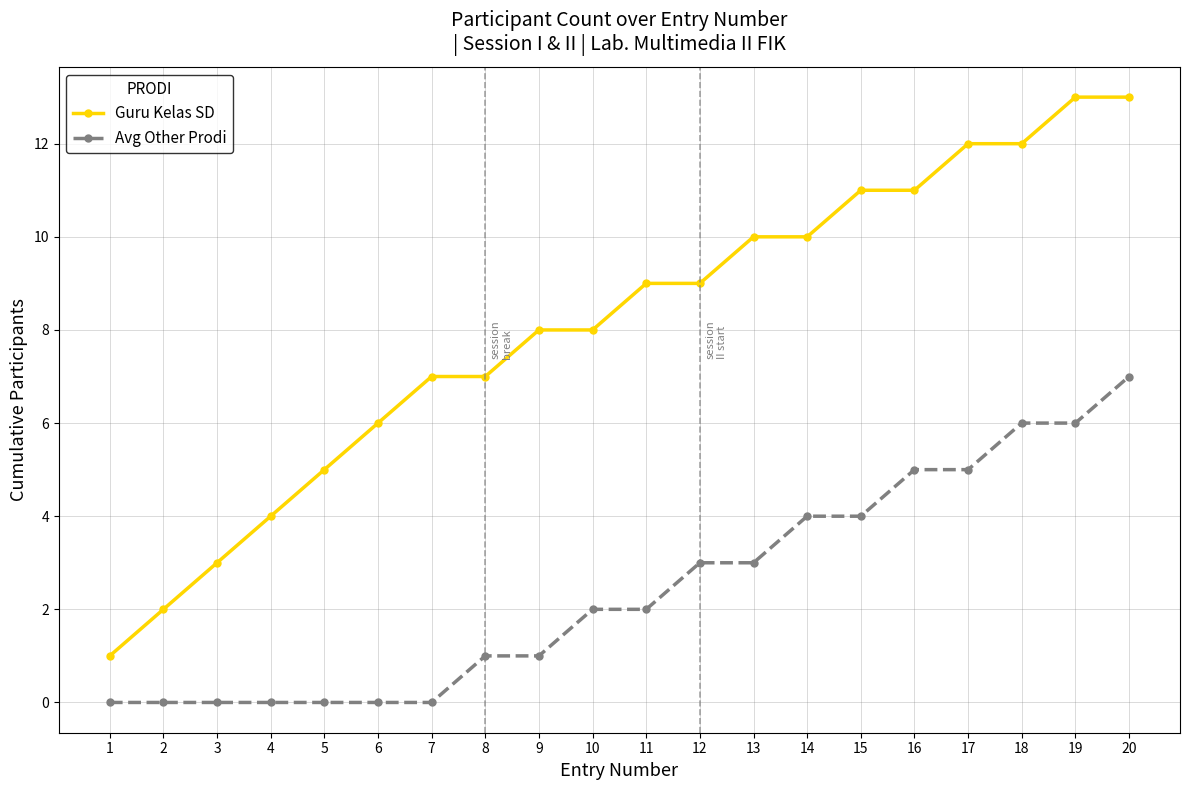

Rank the series by their maximum value, from highest to lowest.

Guru Kelas SD, Avg Other Prodi